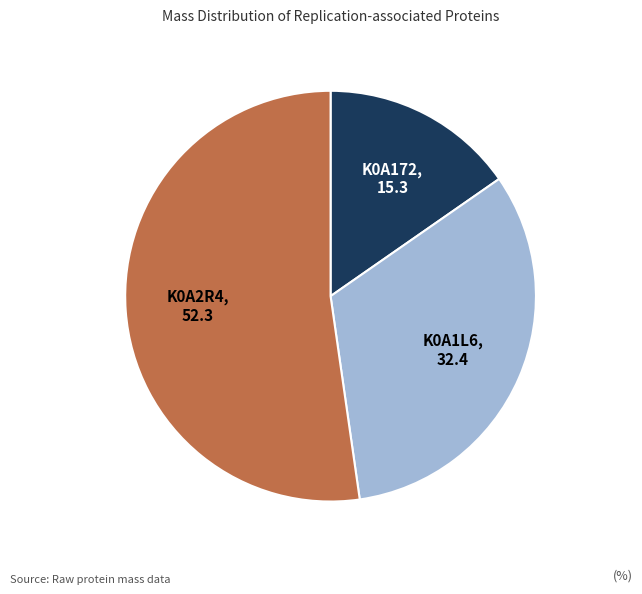

Is there any slice that represents more than half of the pie?

Yes